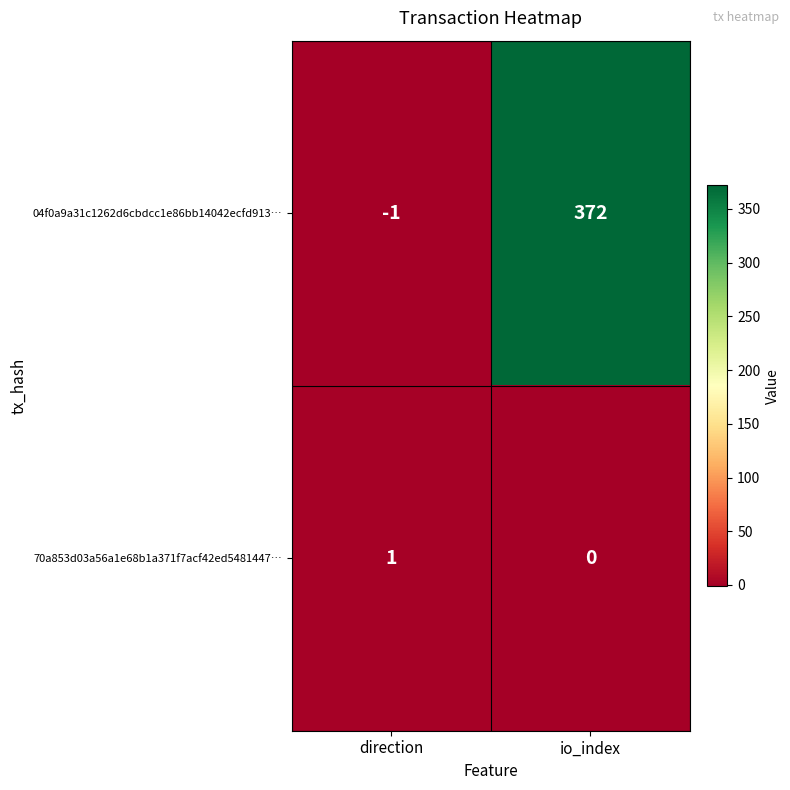

Reading left to right, transcribe all the data shown in this chart.

04f0a9a31c1262d6cbdcc1e86bb14042ecfd913…: direction=-1	io_index=372
70a853d03a56a1e68b1a371f7acf42ed5481447…: direction=1	io_index=0